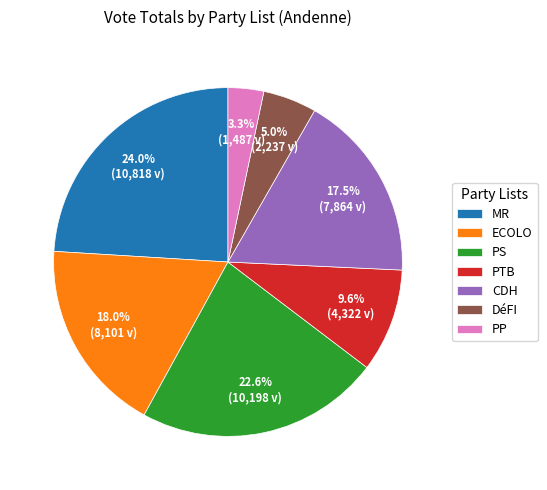

How many slices are in this pie chart?

7